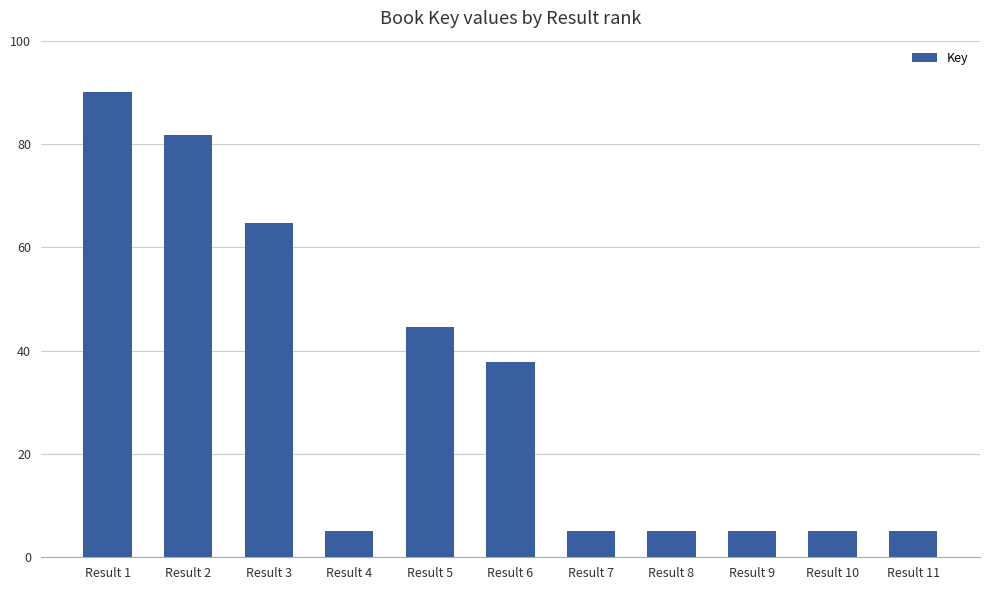

At which category does the chart reach its peak across all series?

Result 1